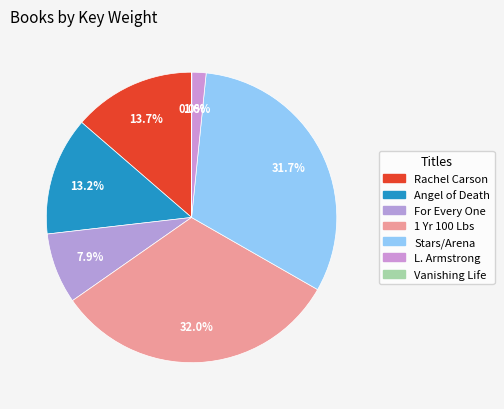

How many segments does this pie chart have?

7